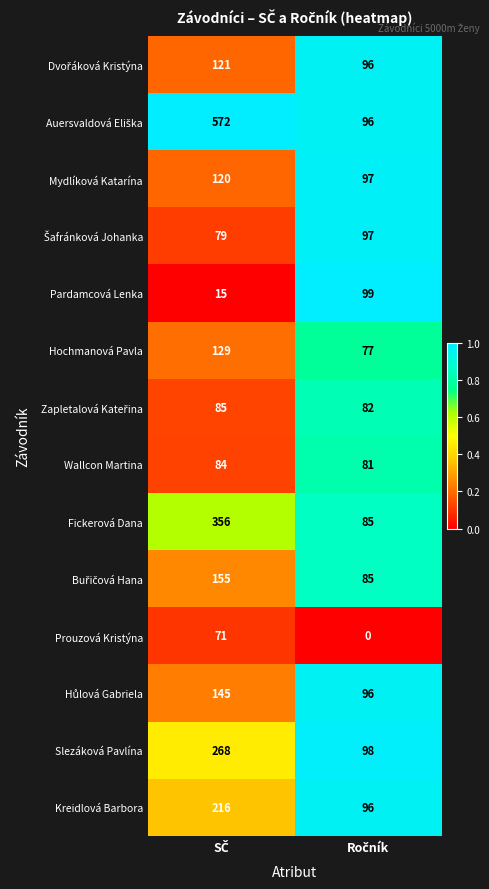

What is the maximum value shown in the chart?

572